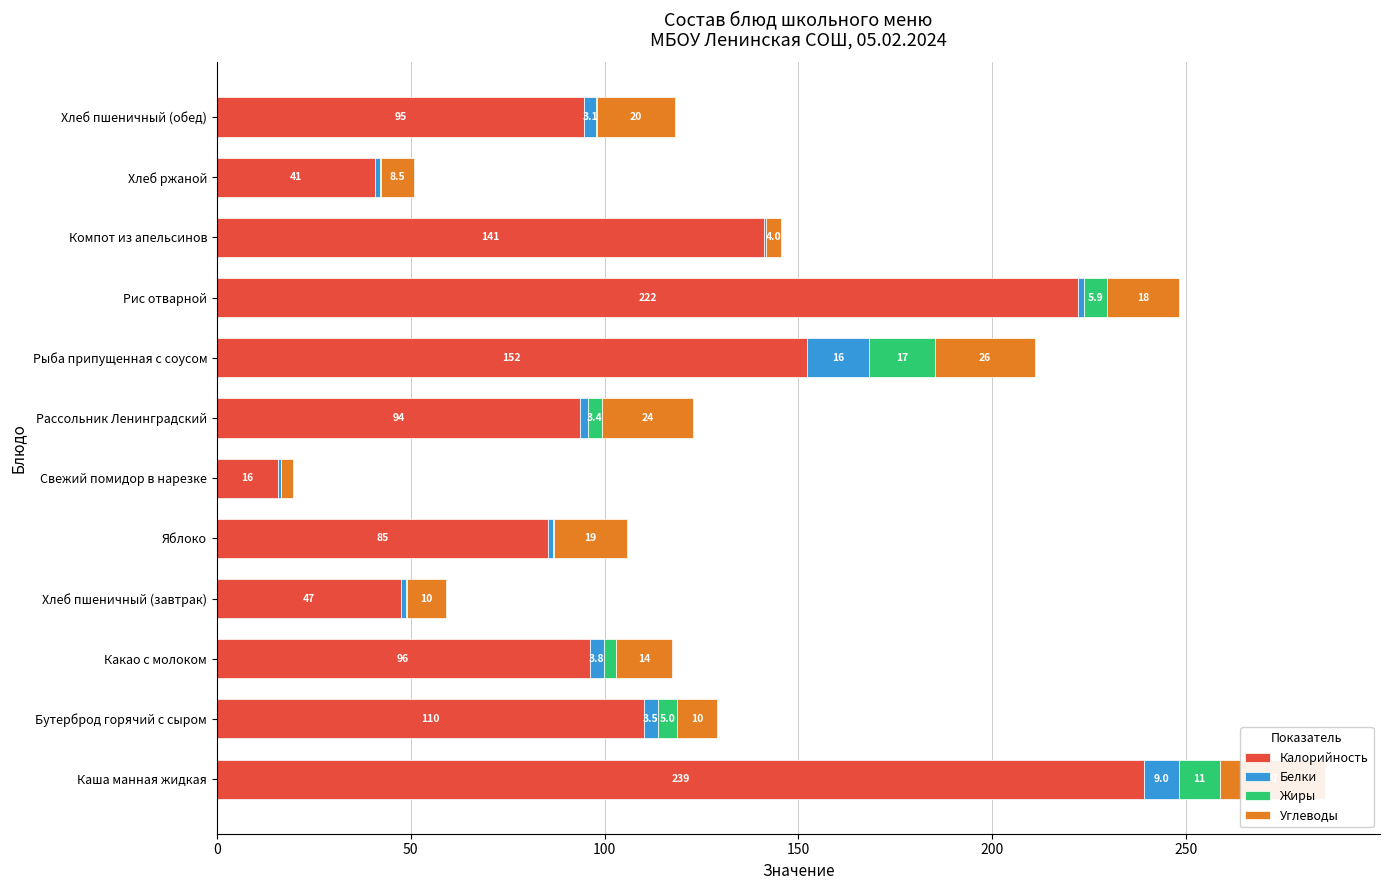

What is the sum of the Белки values at Хлеб ржаной and Какао с молоком?

5.1